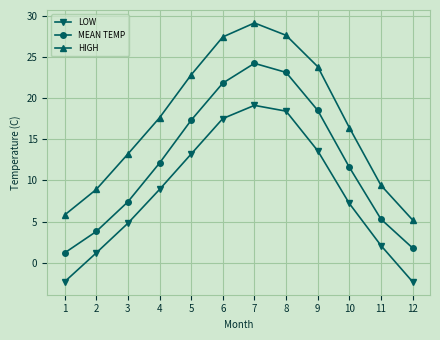

Which series has the largest range (max minus min)?

HIGH